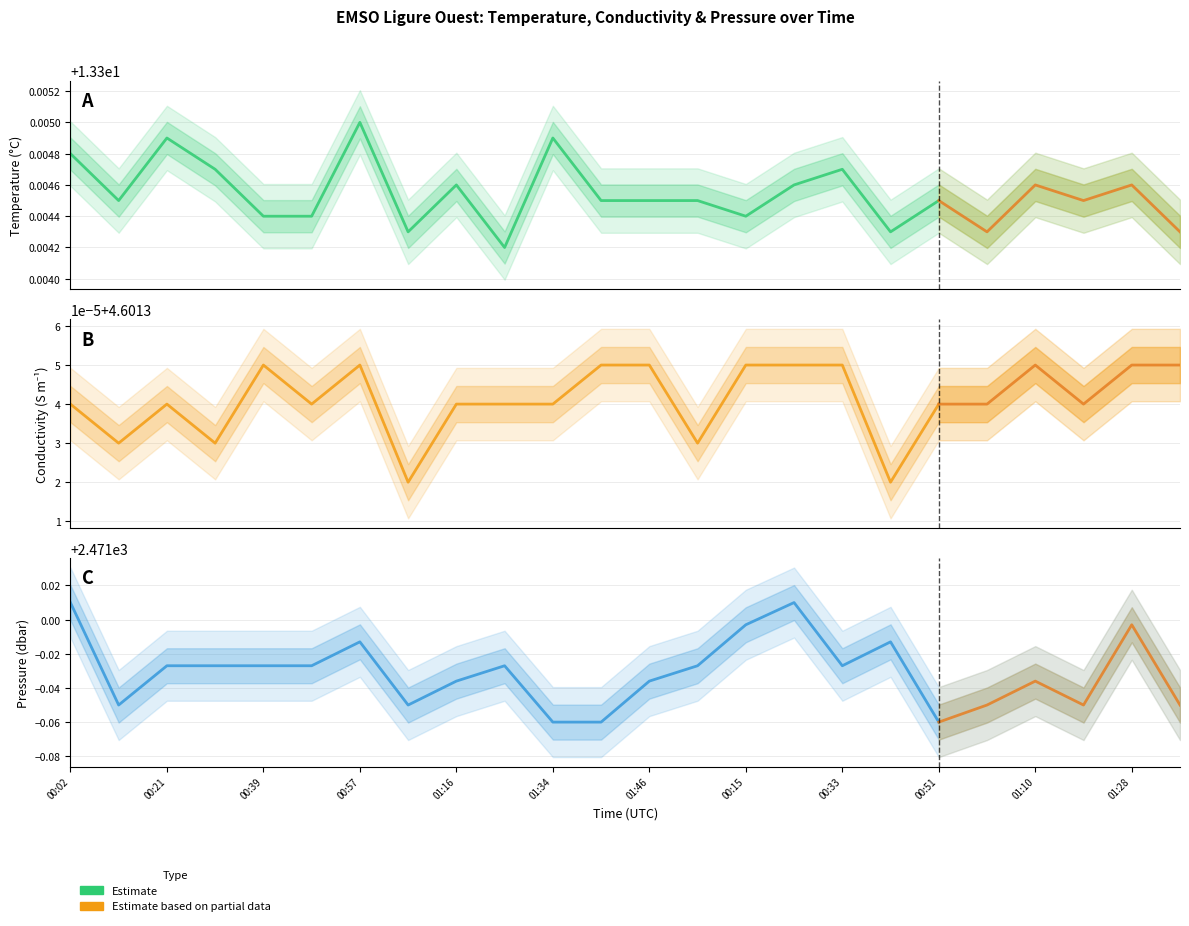

Does the chart display data point markers on the line(s)?

No